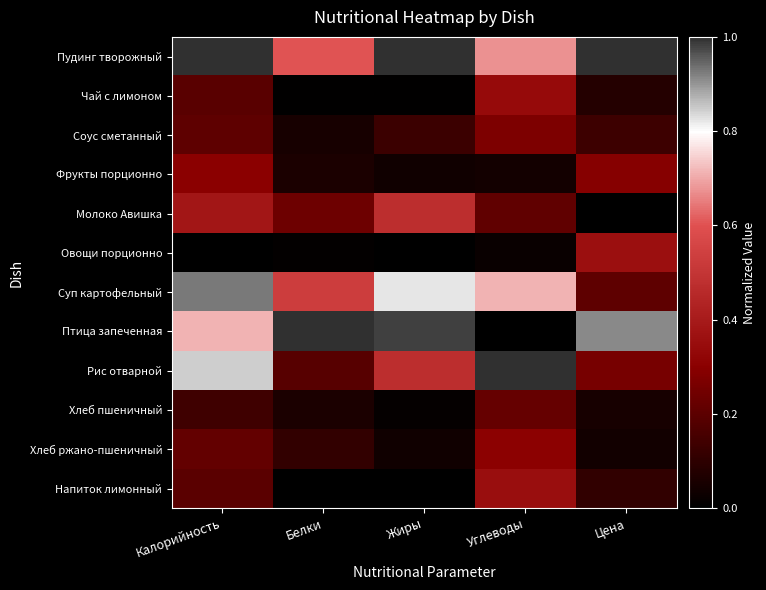

At which category is the sum across all series the highest?

Калорийность